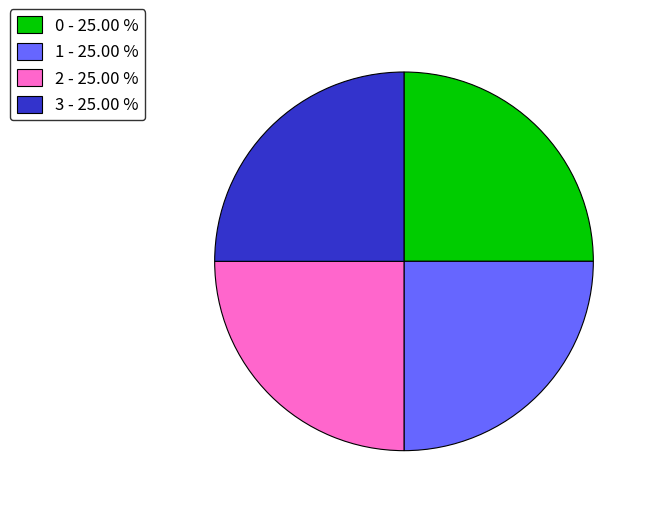

Does 0 represent more than half of the total?

No